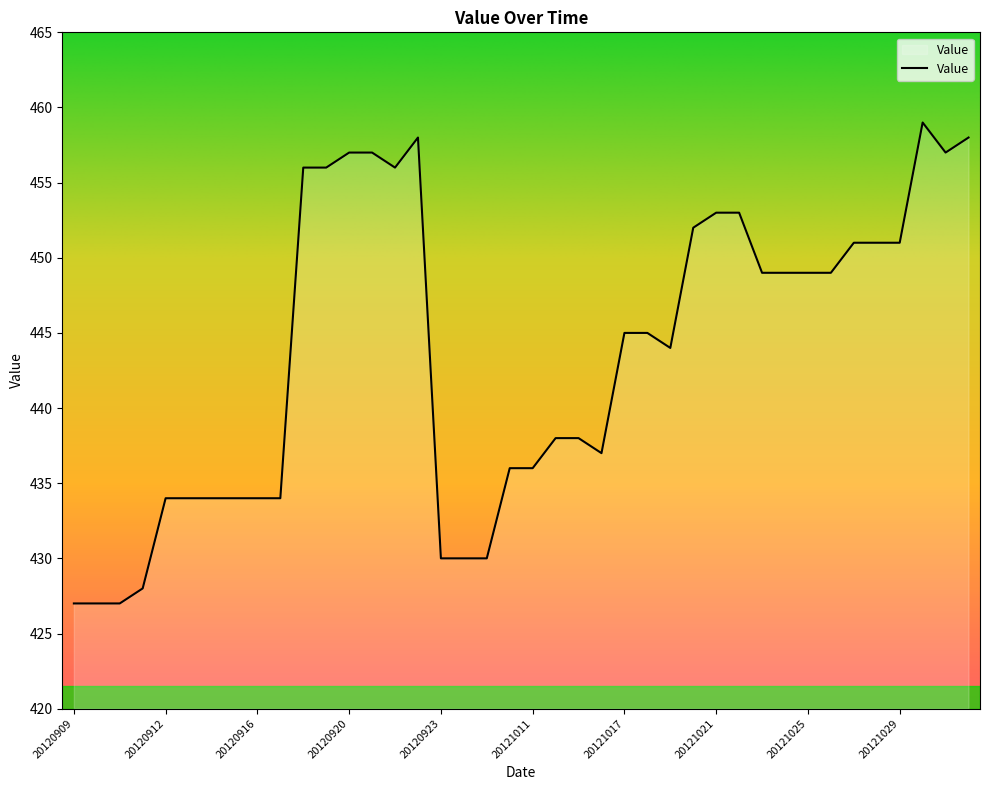

What is the difference between the maximum and minimum values?

32